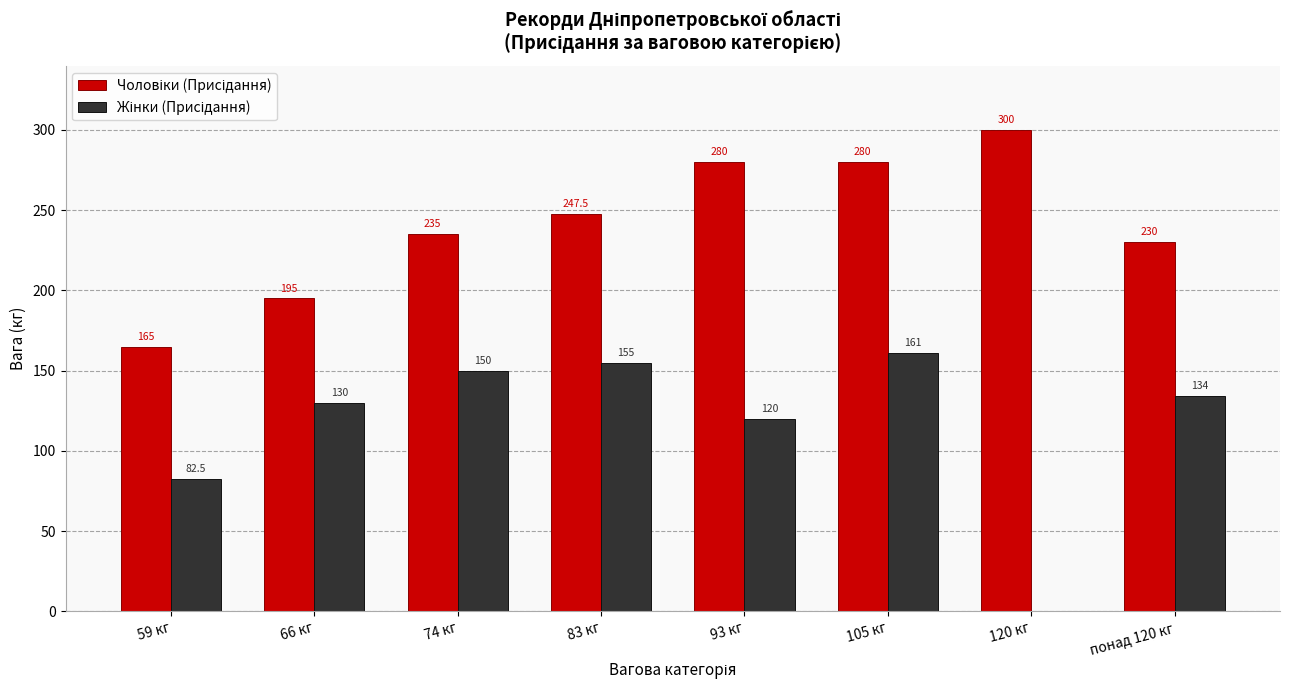

How many data points does each series have?

8